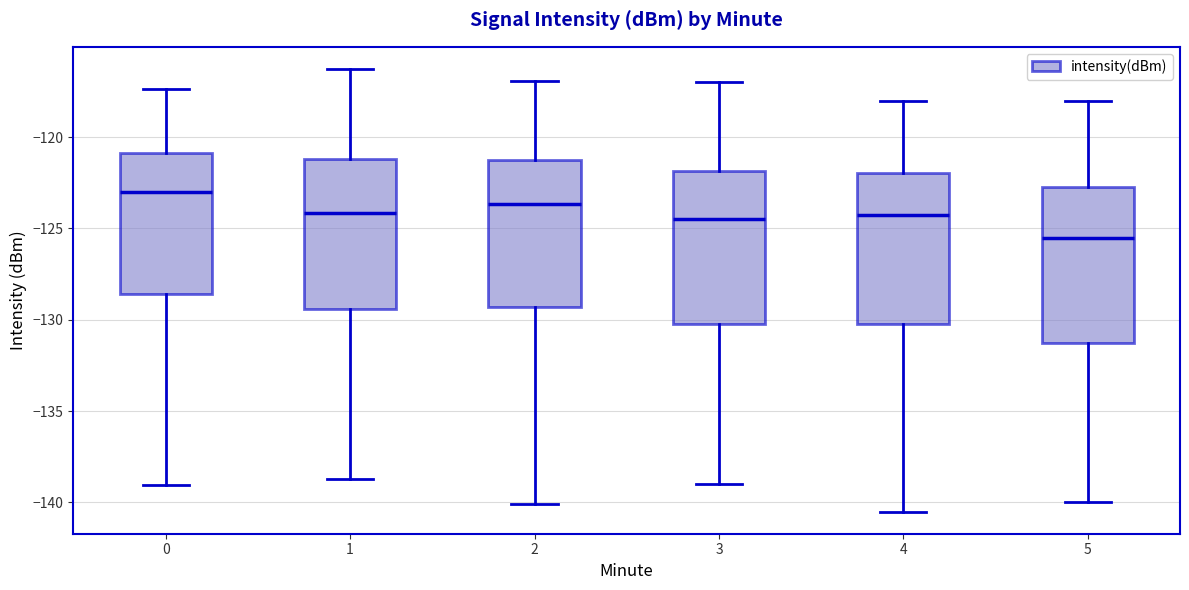

Which box's median line is the lowest?

5